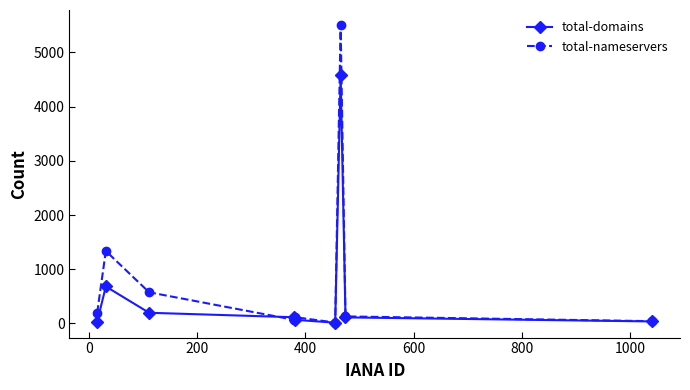

What are all the series names shown in the legend?

total-domains, total-nameservers